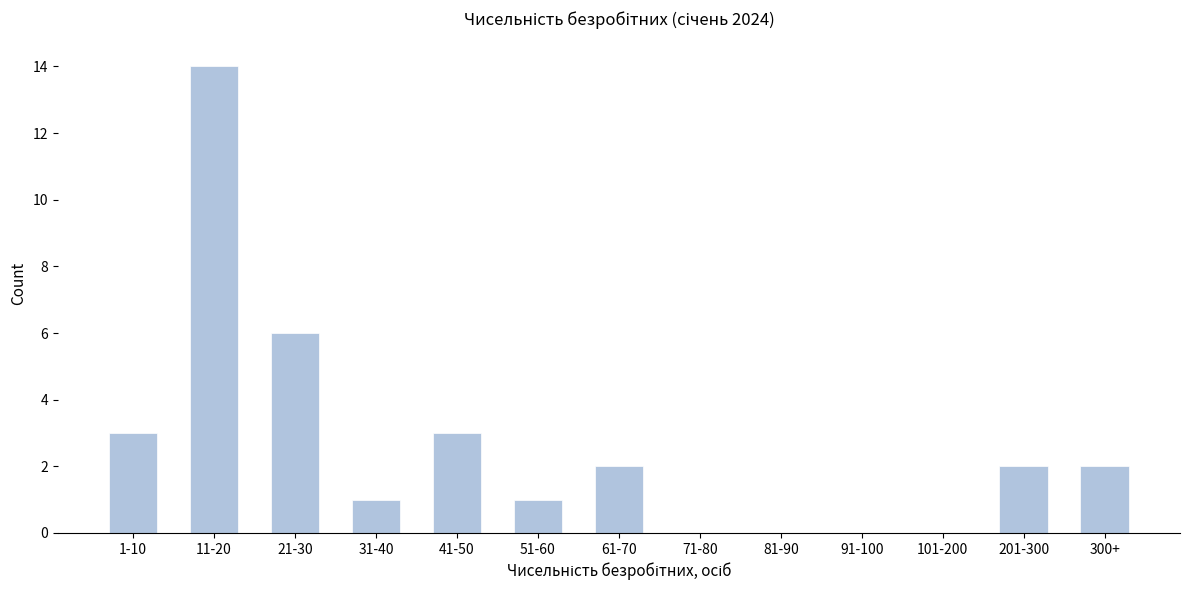

Reading left to right, list all the values displayed in this chart.

1-10=3	11-20=14	21-30=6	31-40=1	41-50=3	51-60=1	61-70=2	71-80=0	81-90=0	91-100=0	101-200=0	201-300=2	300+=2